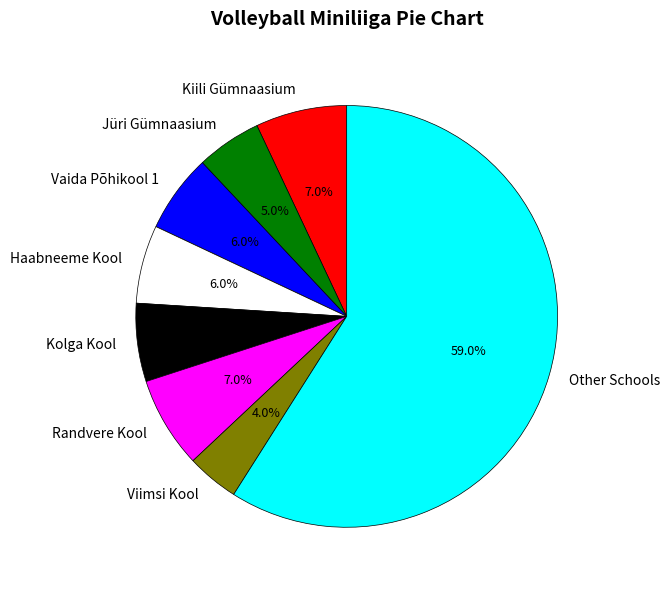

What portion of the pie excludes Kiili Gümnaasium?

93.0%